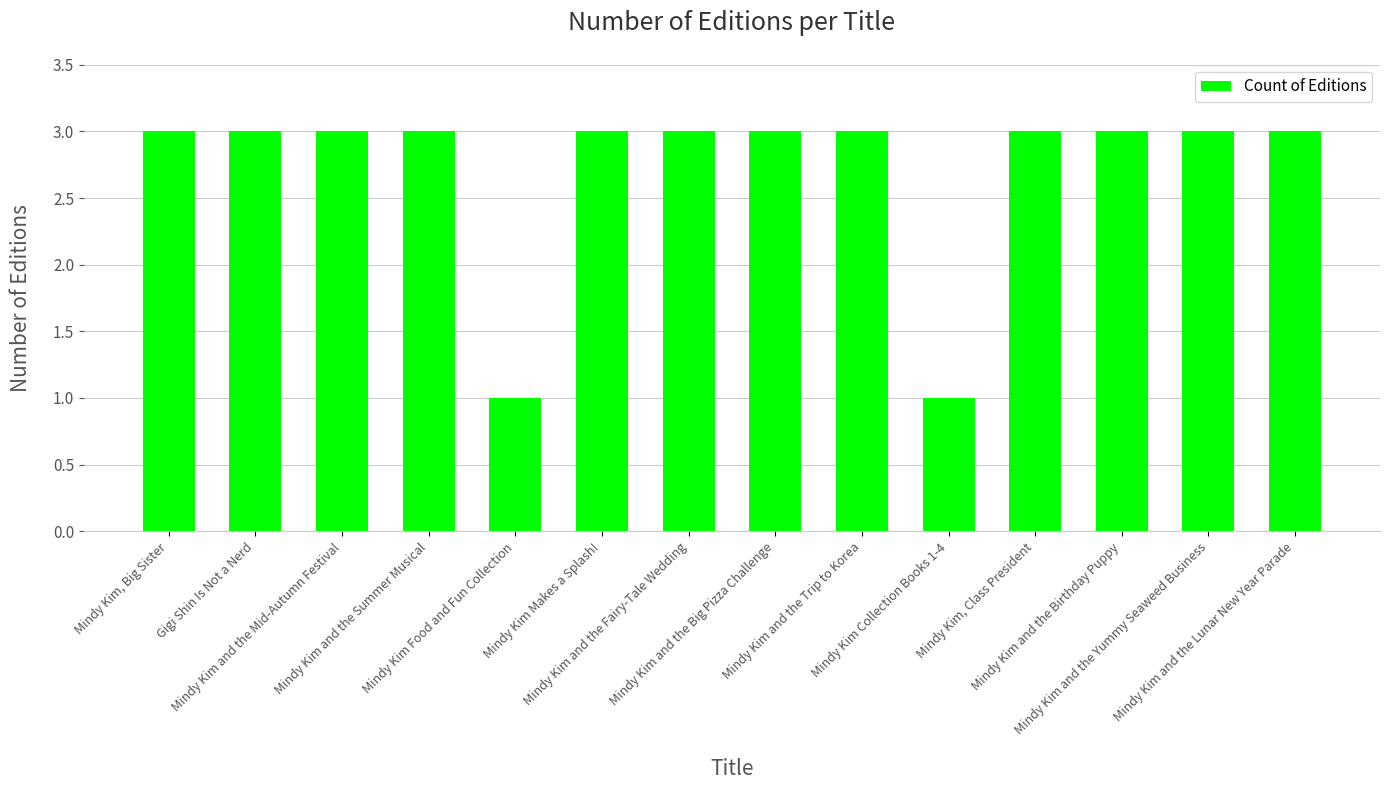

What is the greatest value displayed?

3